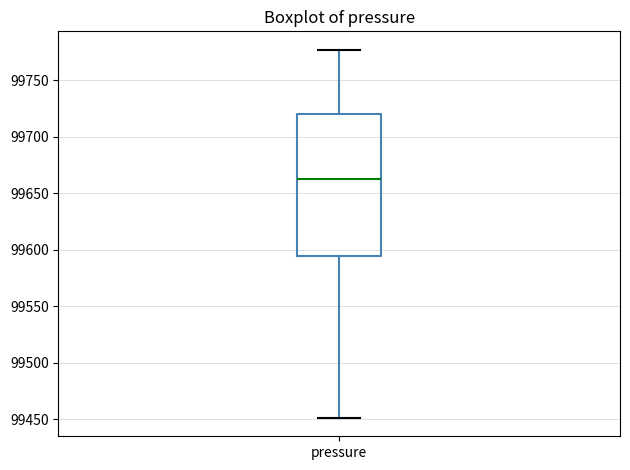

Read this box plot against the y-axis: the position of the median line, the range covered by the box, and the ends of both whiskers. The values are not printed on the chart, so give them approximately, as read against the axis.

median 99665, box 99595 to 99720, whiskers 99450 to 99775